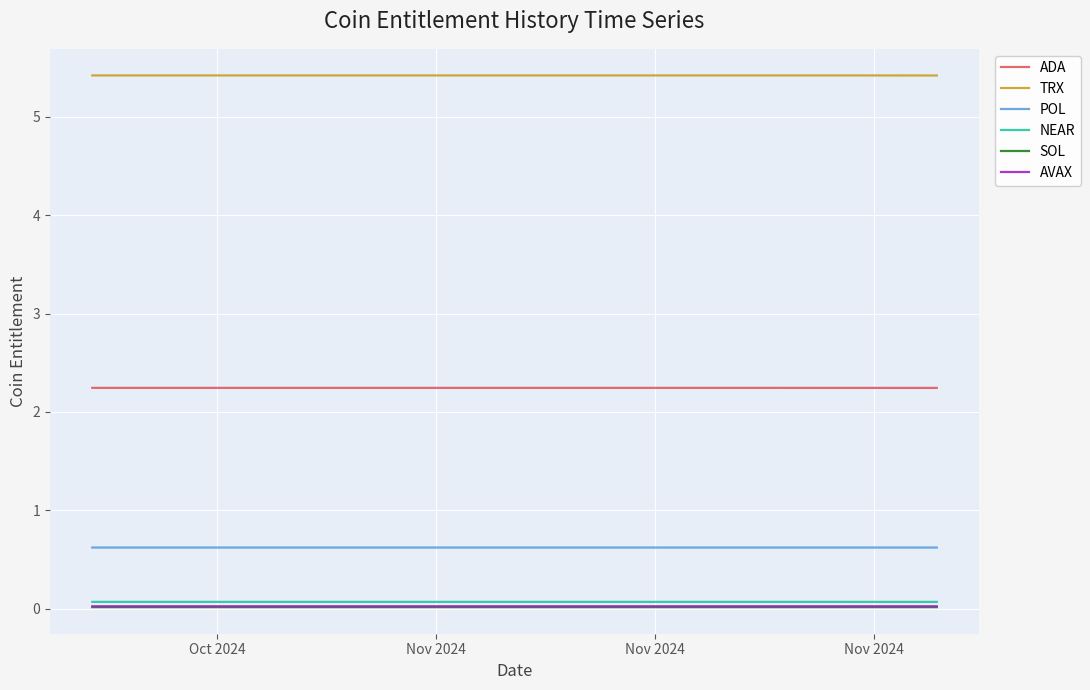

True or false: SOL and POL intersect in this chart.

False